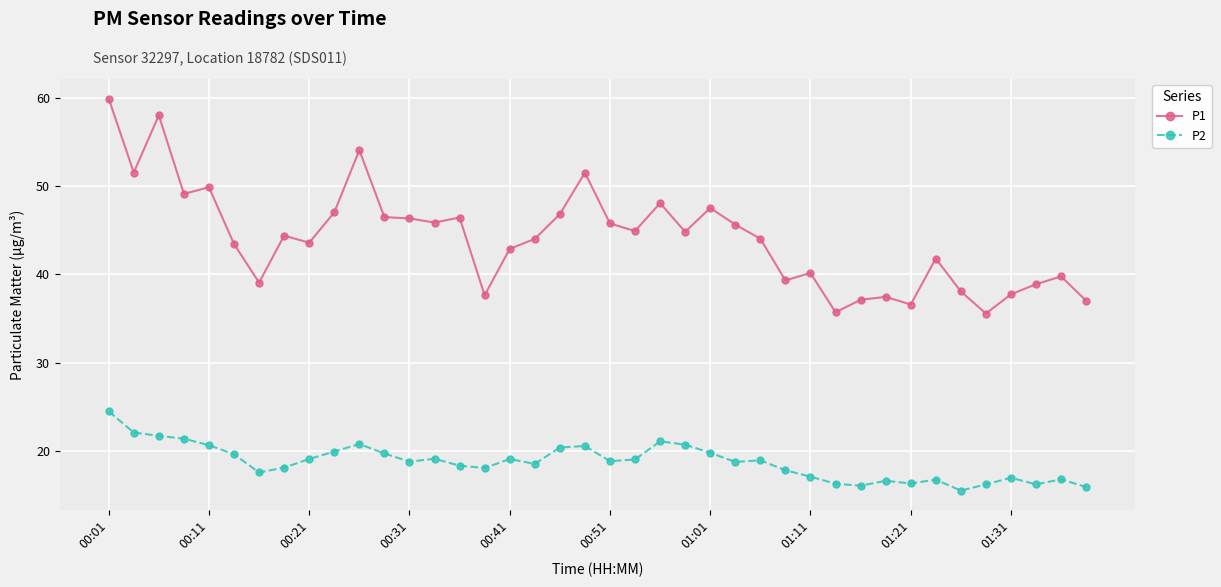

How many lines are shown in the chart?

2